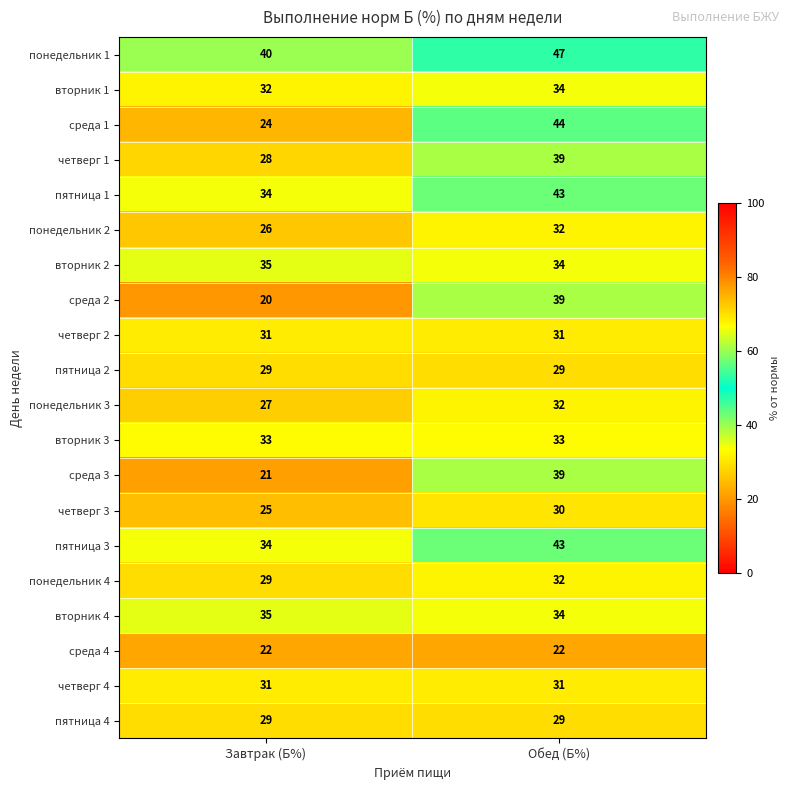

How many data points does each series have?

2